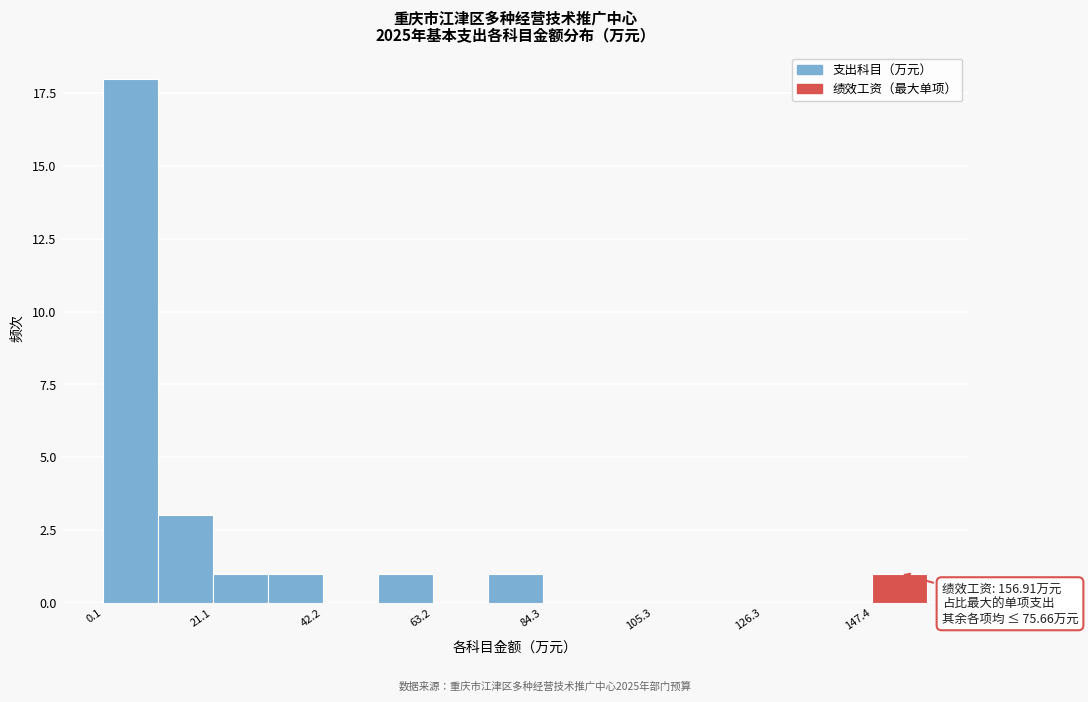

Around what value on the x-axis is the tallest bar? Give the approximate position of its centre, as read against the axis.

5